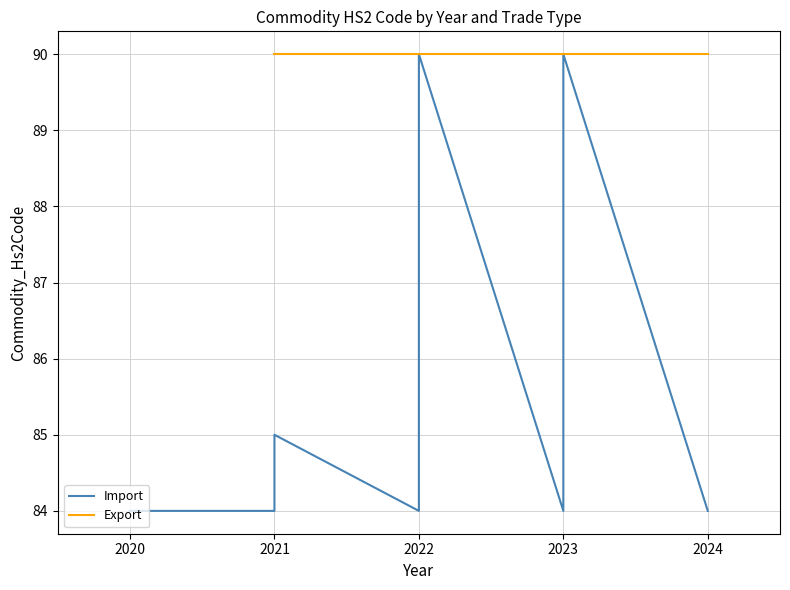

True or false: Import and Export cross at least once.

False